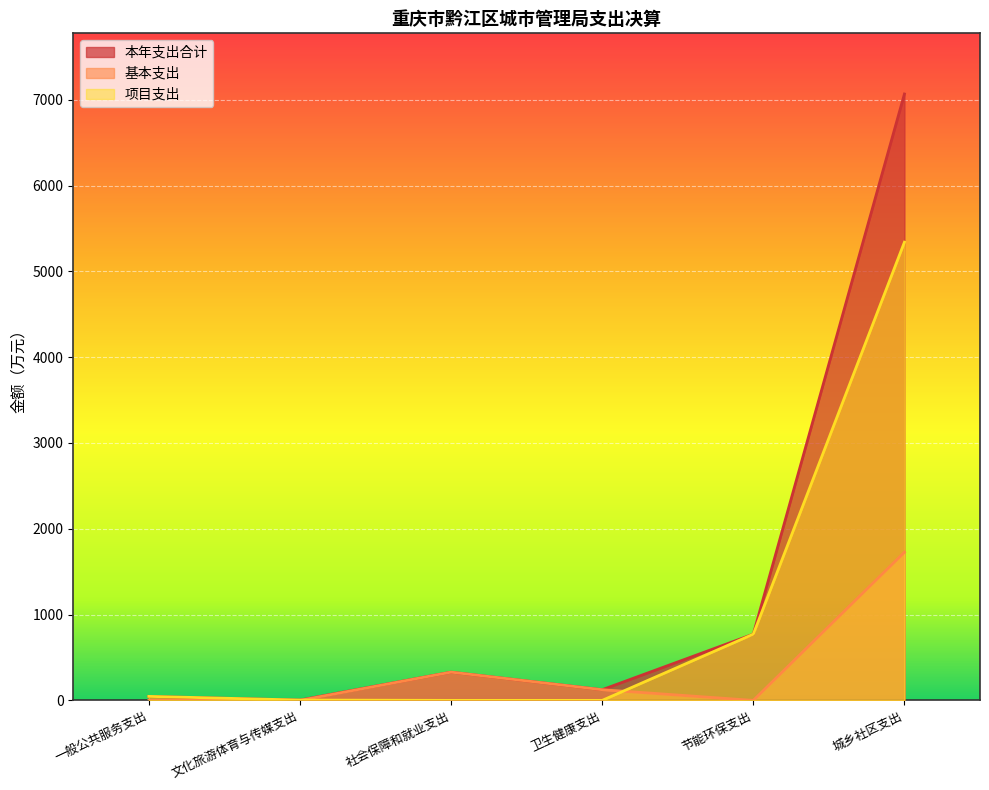

What are all the series names shown in the legend?

本年支出合计, 基本支出, 项目支出